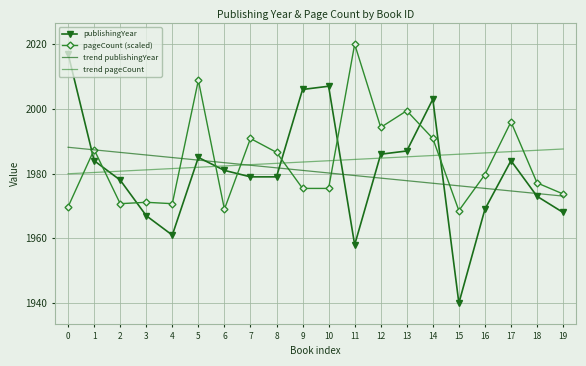

Reading left to right, list all the values displayed in this chart.

publishingYear: 2017.0	1984.0	1978.0	1967.0	1961.0	1985.0	1981.0	1979.0	1979.0	2006.0	2007.0	1958.0	1986.0	1987.0	2003.0	1940.0	1969.0	1984.0	1973.0	1968.0
pageCount (scaled): 1969.8	1987.4	1970.7	1971.1	1970.7	2008.9	1969.0	1990.9	1986.6	1975.4	1975.4	2020.0	1994.3	1999.4	1990.9	1968.6	1979.7	1996.0	1977.1	1973.7
trend publishingYear: 1988.1	1987.3	1986.6	1985.8	1985.0	1984.2	1983.4	1982.6	1981.8	1981.0	1980.2	1979.4	1978.6	1977.8	1977.0	1976.2	1975.4	1974.6	1973.9	1973.1
trend pageCount: 1980.0	1980.4	1980.8	1981.2	1981.6	1982.0	1982.4	1982.8	1983.2	1983.6	1984.0	1984.4	1984.8	1985.2	1985.6	1986.0	1986.4	1986.8	1987.2	1987.6